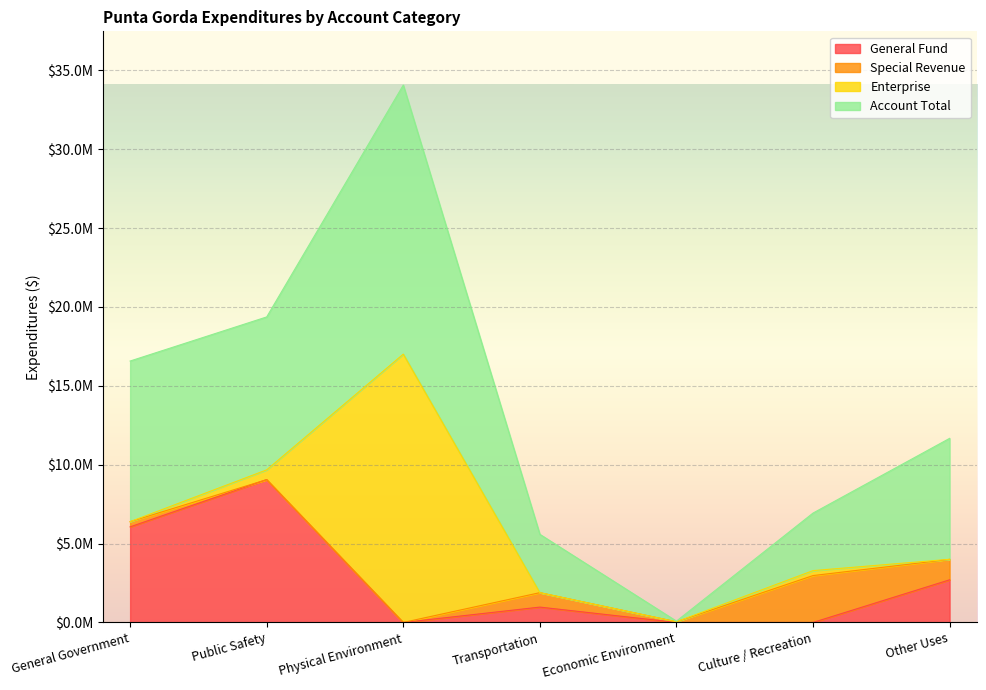

The value of Account Total at General Government is 16570863. True or false?

True